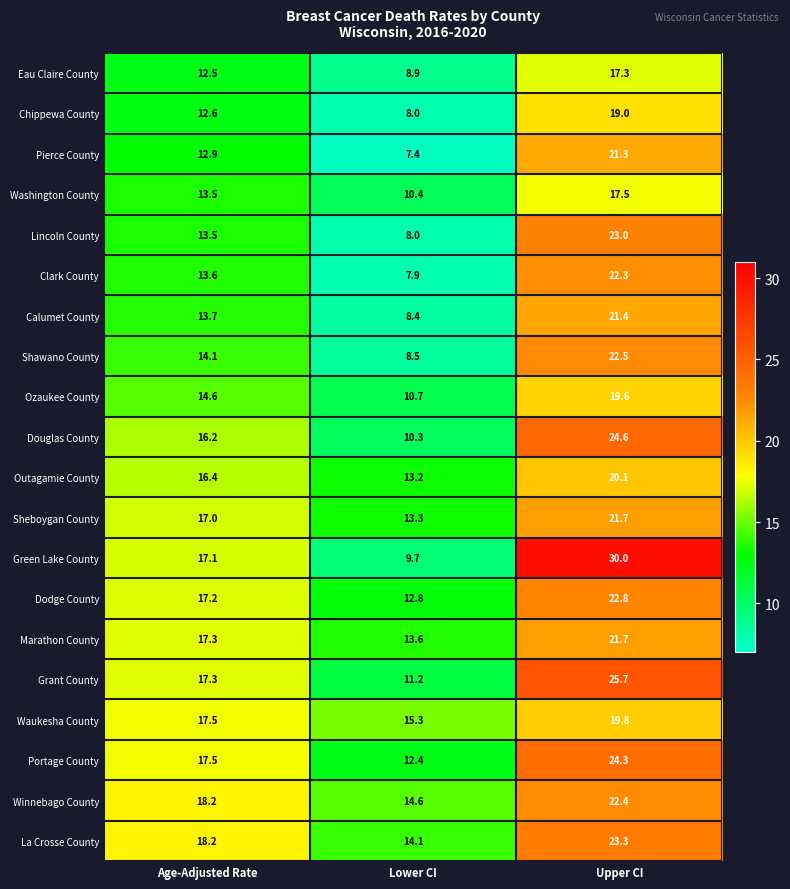

Count the number of data series in this chart.

20